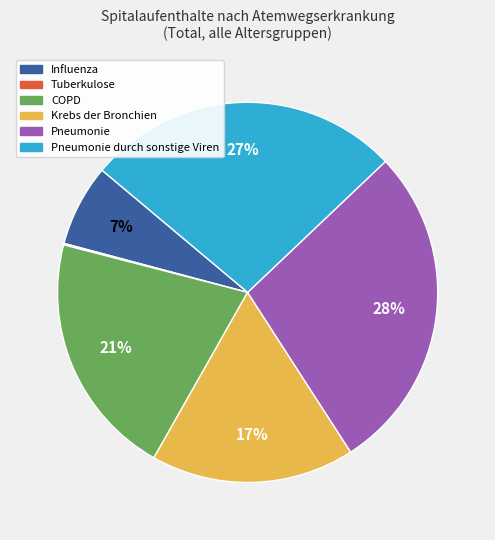

Is there a majority slice in this chart?

No